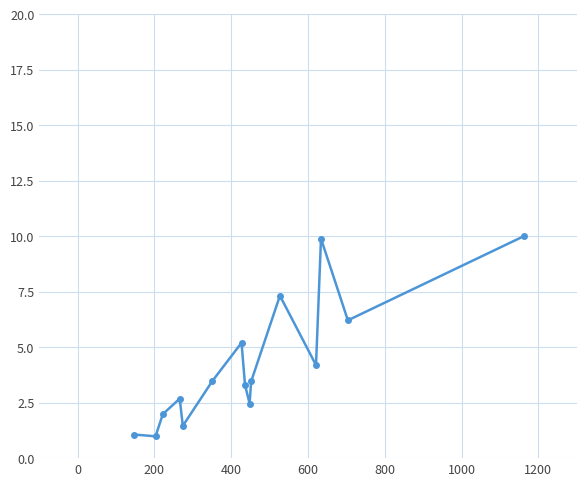

What is the smallest value displayed?

1.0